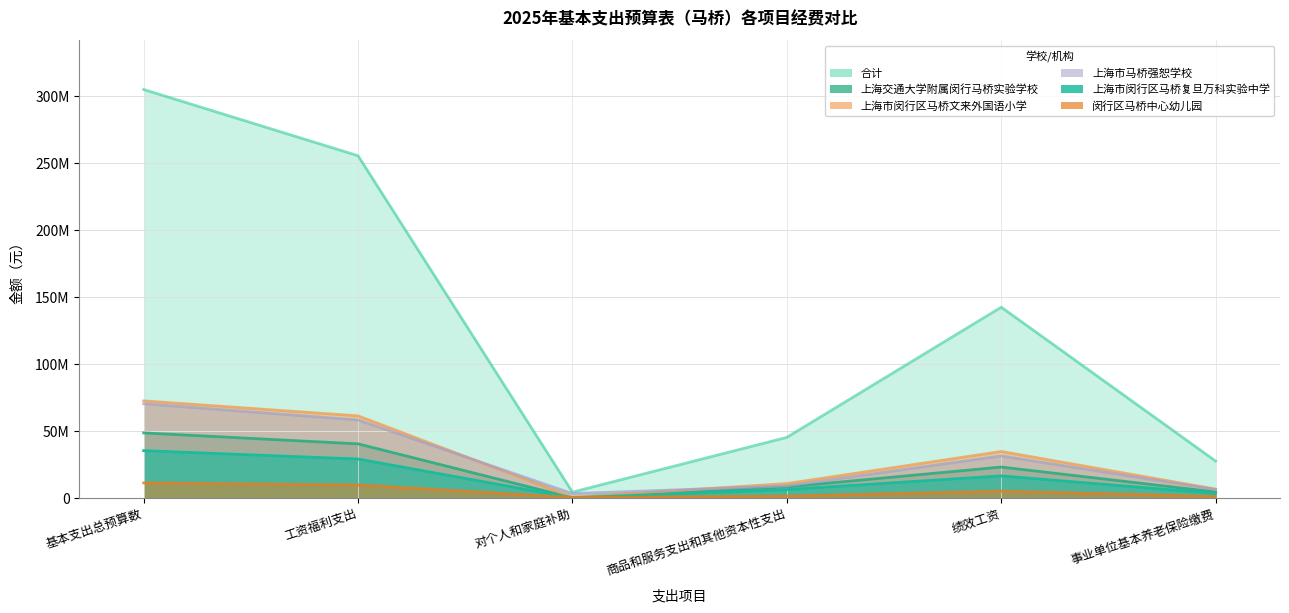

What is the difference between the second highest and second lowest values in the 上海交通大学附属闵行马桥实验学校 series?

35946113.1